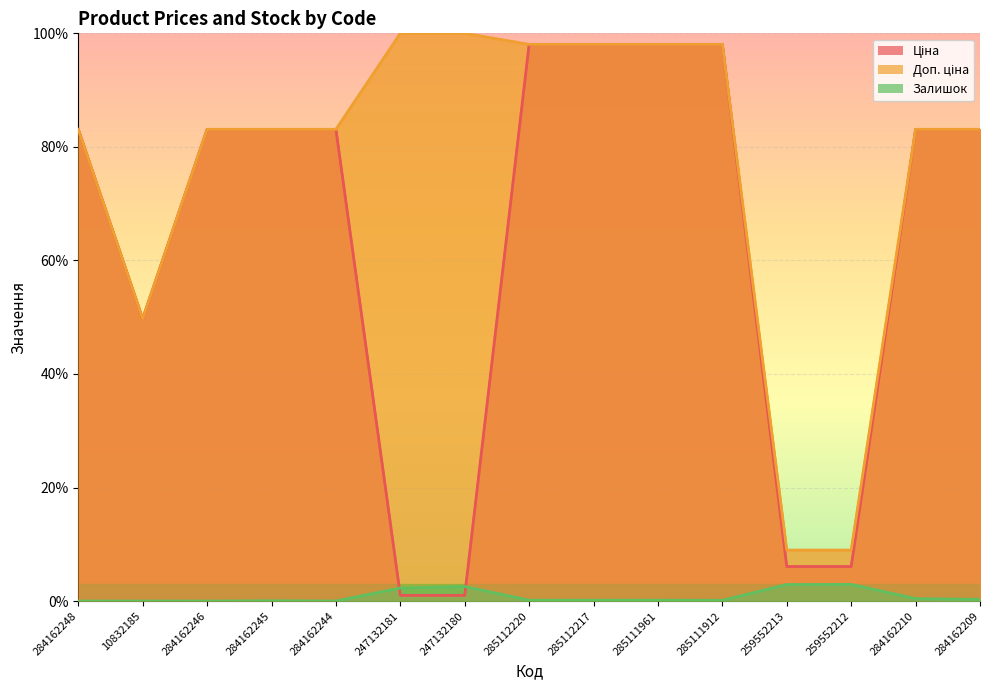

Which has a higher value, 284162244 or 285112217?

285112217